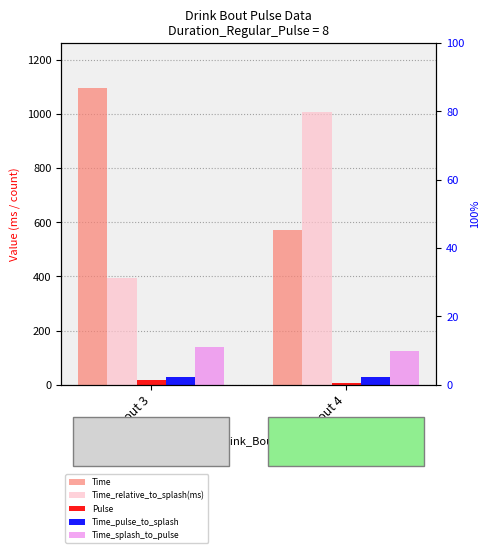

What is the difference between the highest and lowest values at Bout 4?

1002